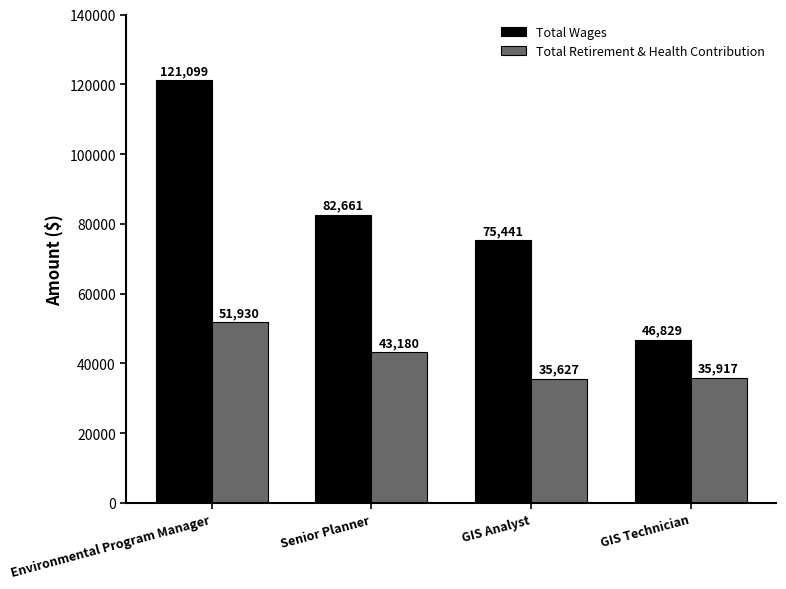

List the series in order of their overall mean, highest first.

Total Wages, Total Retirement & Health Contribution